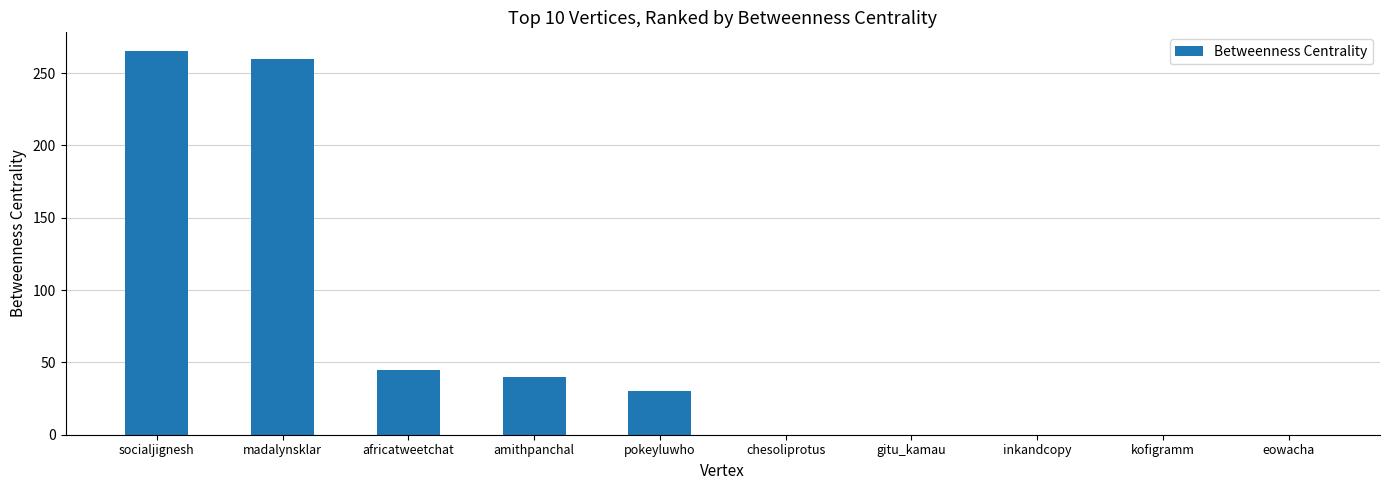

What is the sum of all values?

640